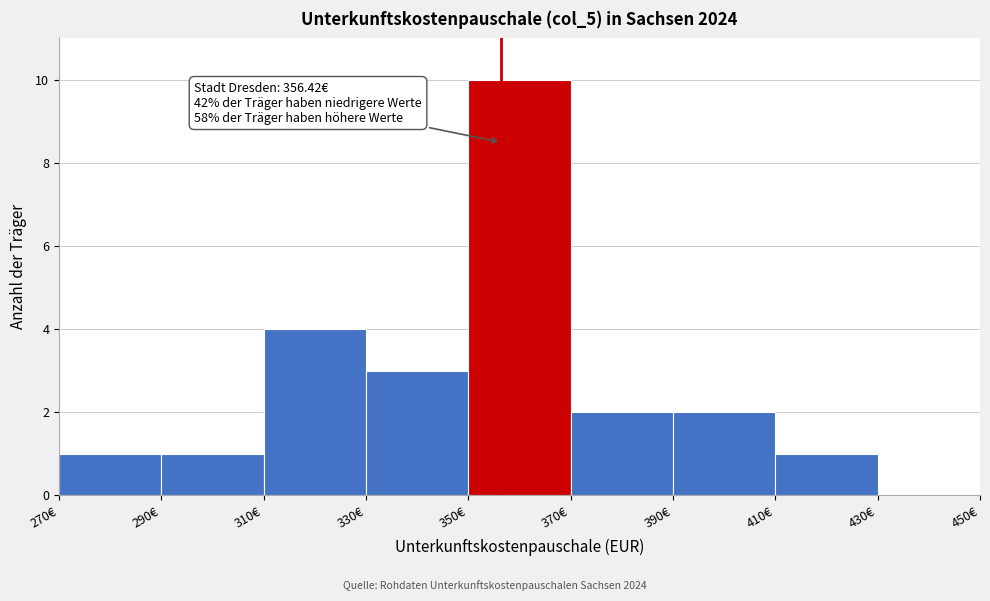

Which range on the x-axis has the tallest bar?

350 to 370